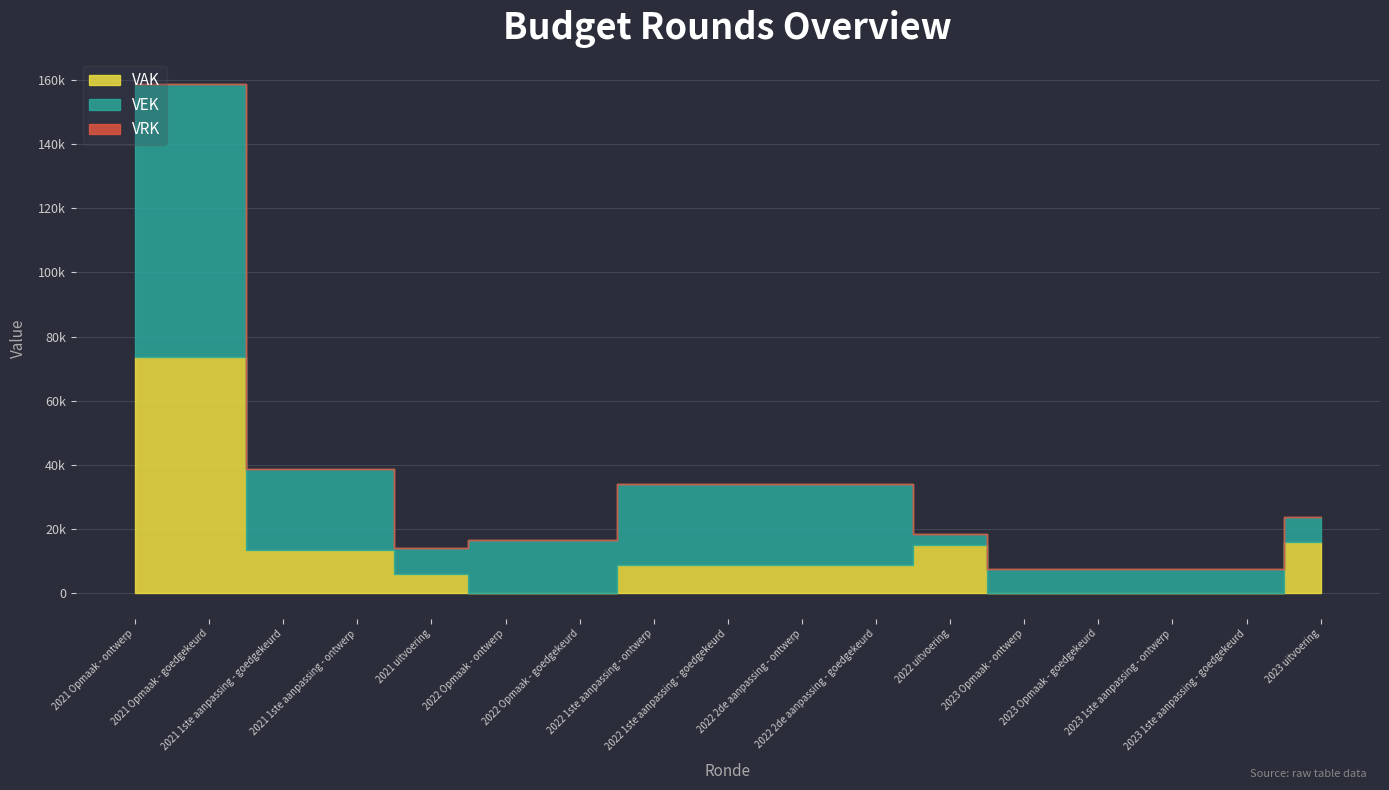

Reading left to right, transcribe all the data shown in this chart.

VAK: 2021 Opmaak - ontwerp=73649	2021 Opmaak - goedgekeurd=73649	2021 1ste aanpassing - goedgekeurd=13589	2021 1ste aanpassing - ontwerp=13589	2021 uitvoering=6058	2022 Opmaak - ontwerp=0	2022 Opmaak - goedgekeurd=0	2022 1ste aanpassing - ontwerp=8783	2022 1ste aanpassing - goedgekeurd=8783	2022 2de aanpassing - ontwerp=8783	2022 2de aanpassing - goedgekeurd=8783	2022 uitvoering=14960	2023 Opmaak - ontwerp=0	2023 Opmaak - goedgekeurd=0	2023 1ste aanpassing - ontwerp=0	2023 1ste aanpassing - goedgekeurd=0	2023 uitvoering=16053
VEK: 2021 Opmaak - ontwerp=85096	2021 Opmaak - goedgekeurd=85096	2021 1ste aanpassing - goedgekeurd=25036	2021 1ste aanpassing - ontwerp=25036	2021 uitvoering=7988	2022 Opmaak - ontwerp=16524	2022 Opmaak - goedgekeurd=16524	2022 1ste aanpassing - ontwerp=25307	2022 1ste aanpassing - goedgekeurd=25307	2022 2de aanpassing - ontwerp=25307	2022 2de aanpassing - goedgekeurd=25307	2022 uitvoering=3528	2023 Opmaak - ontwerp=7481	2023 Opmaak - goedgekeurd=7481	2023 1ste aanpassing - ontwerp=7481	2023 1ste aanpassing - goedgekeurd=7481	2023 uitvoering=7788
VRK: 2021 Opmaak - ontwerp=0	2021 Opmaak - goedgekeurd=0	2021 1ste aanpassing - goedgekeurd=0	2021 1ste aanpassing - ontwerp=0	2021 uitvoering=0	2022 Opmaak - ontwerp=0	2022 Opmaak - goedgekeurd=0	2022 1ste aanpassing - ontwerp=0	2022 1ste aanpassing - goedgekeurd=0	2022 2de aanpassing - ontwerp=0	2022 2de aanpassing - goedgekeurd=0	2022 uitvoering=0	2023 Opmaak - ontwerp=0	2023 Opmaak - goedgekeurd=0	2023 1ste aanpassing - ontwerp=0	2023 1ste aanpassing - goedgekeurd=0	2023 uitvoering=0